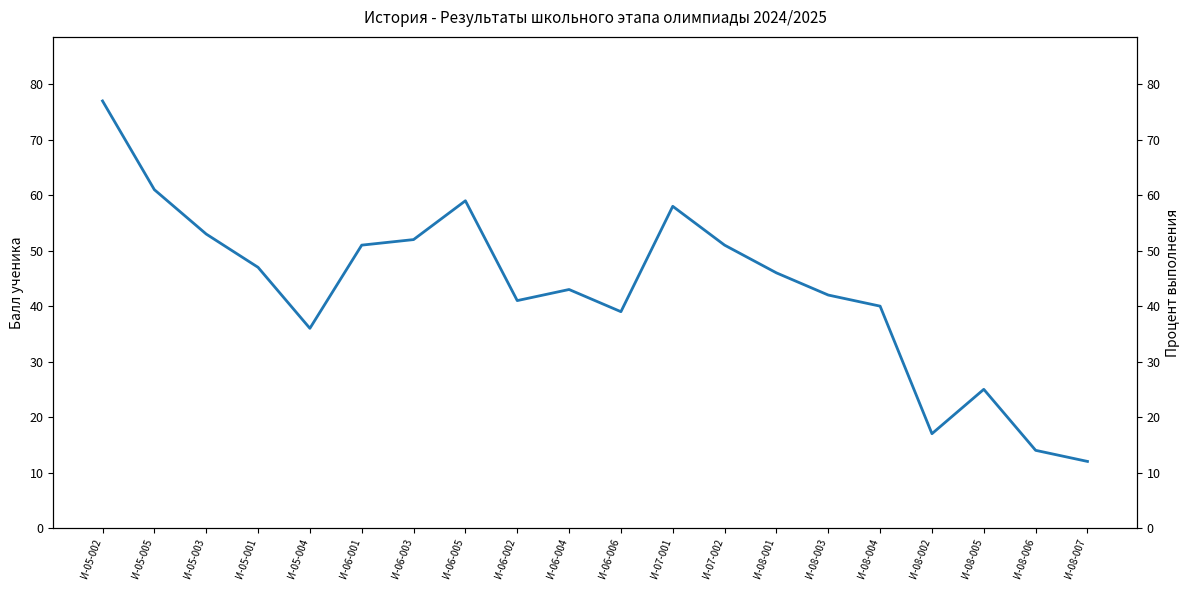

What is the sum of all Балл ученика values?

864